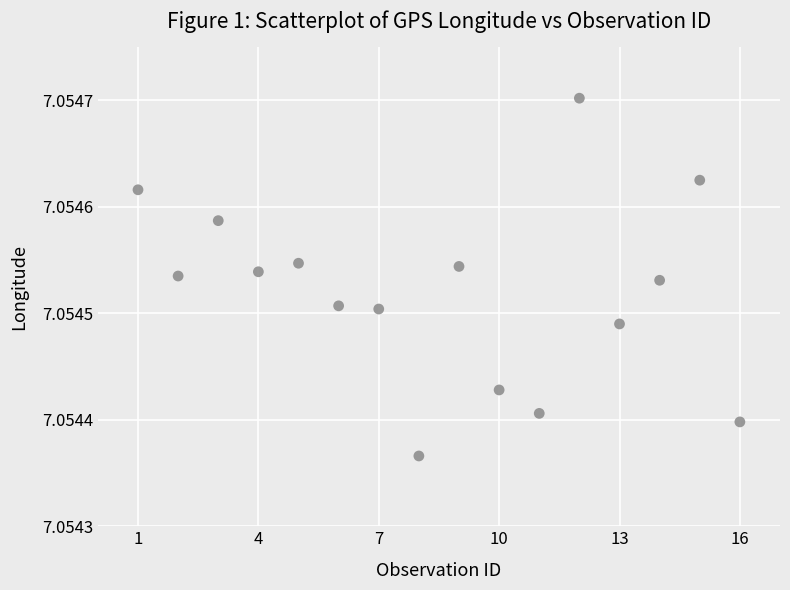

What is the range of X values (max minus min)?

15.0